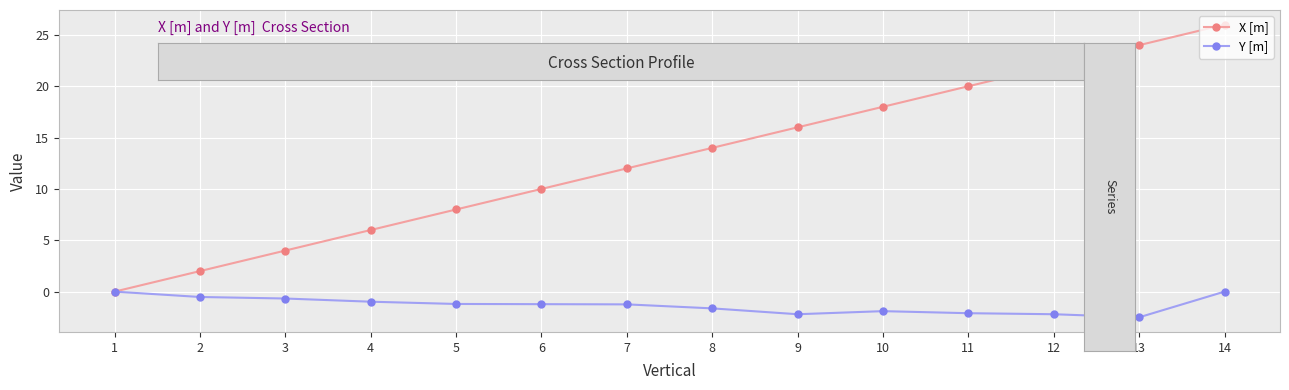

How many lines are shown in the chart?

2